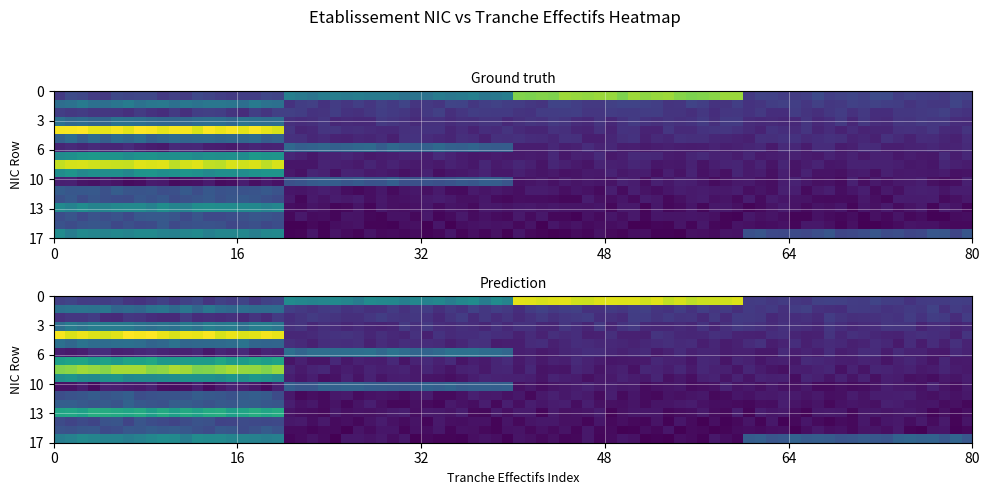

At how many categories does at least one series exceed 1?

2